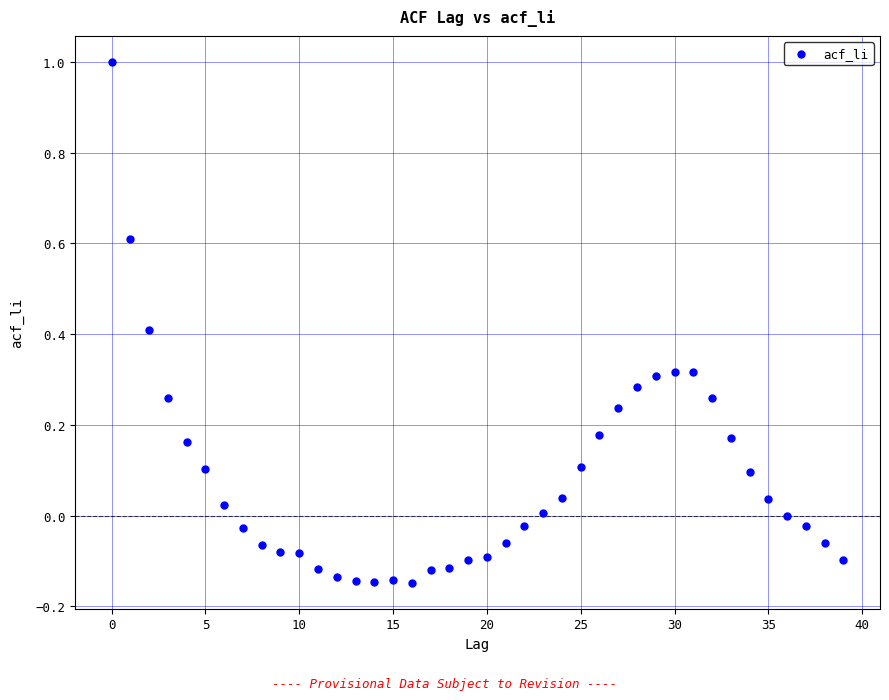

What is the range of Y values (max minus min)?

1.1